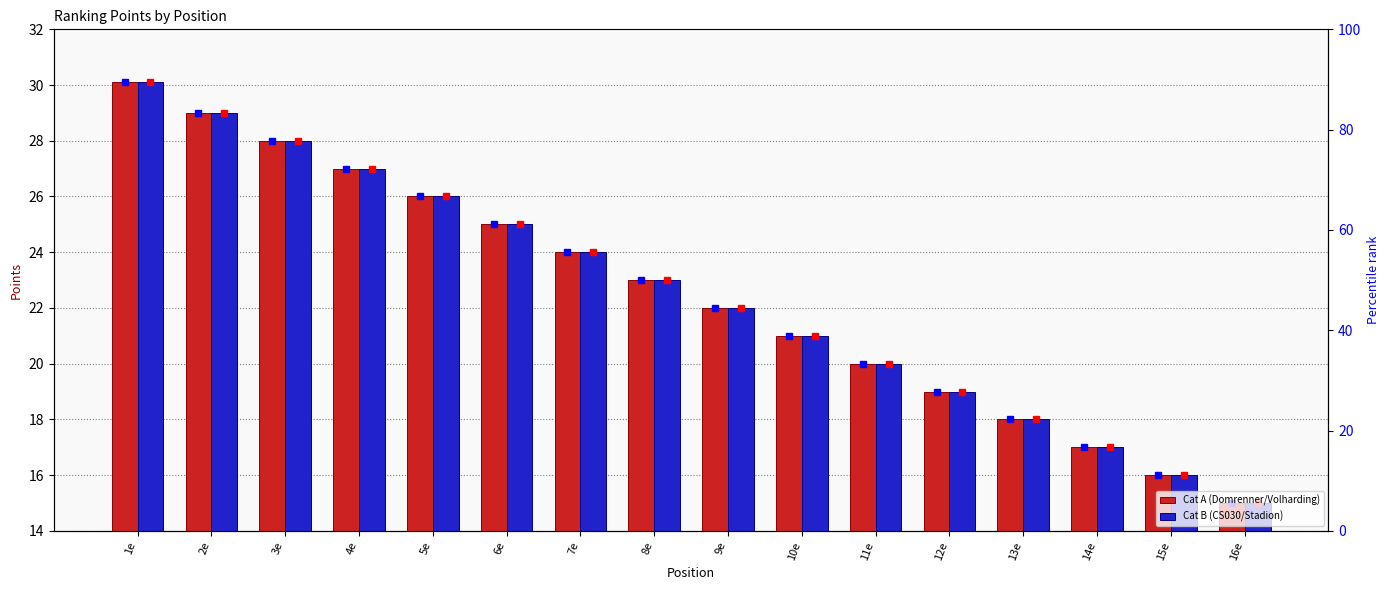

The value of Cat B (CS030/Stadion) at 2e is 29.0. True or false?

True